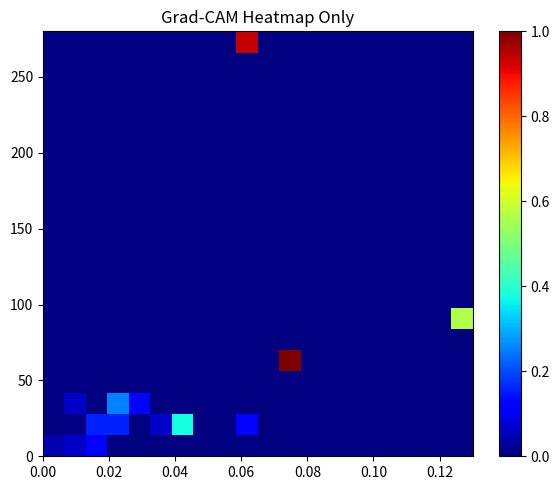

Count the number of data series in this chart.

20